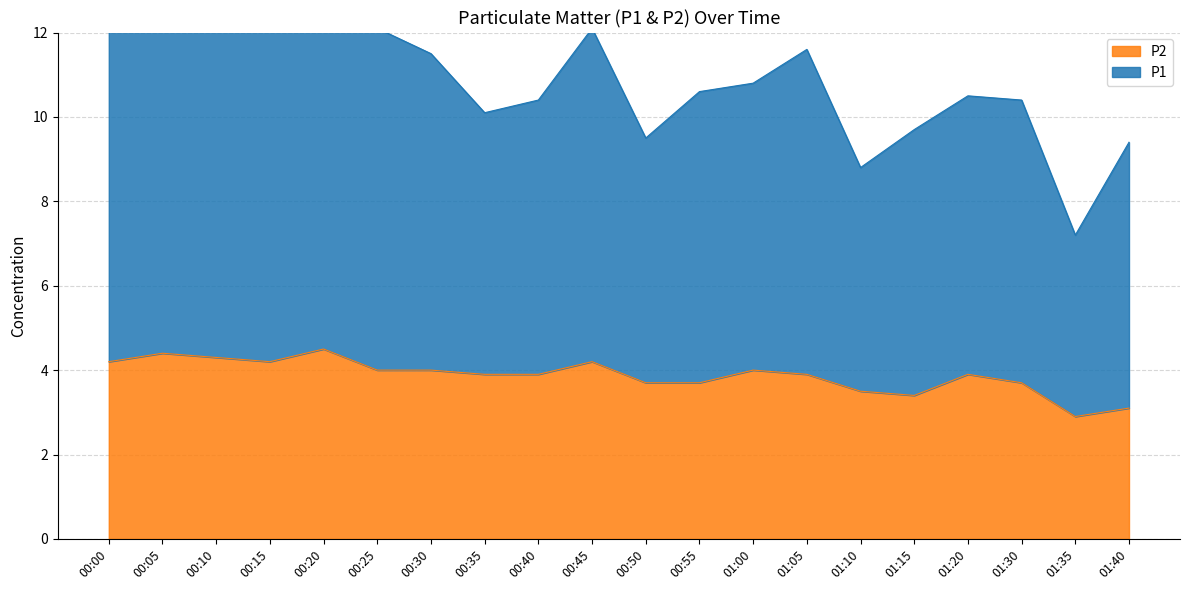

The value of P2 at 00:00 is 4.2. True or false?

True